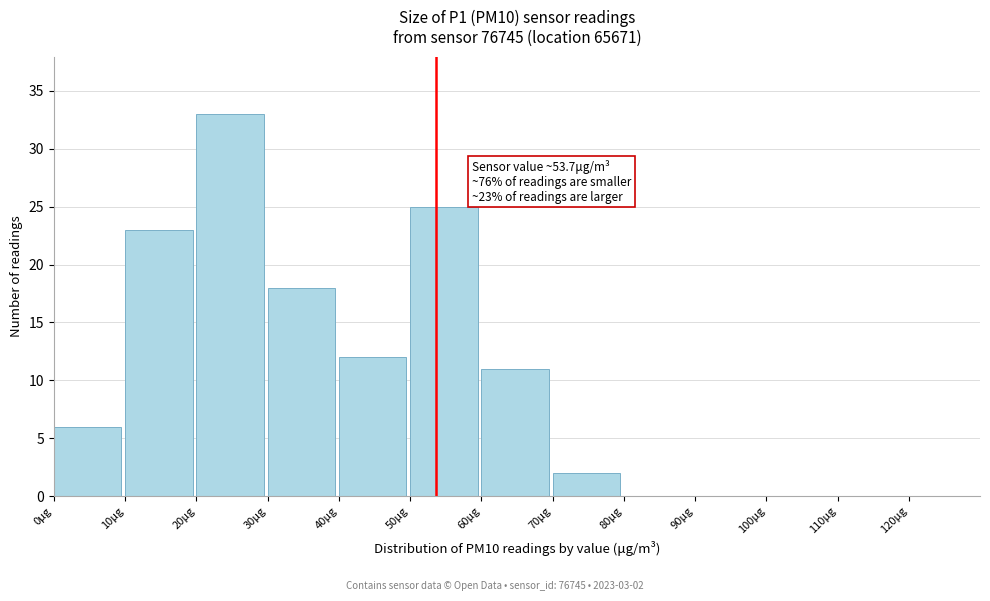

Which range on the x-axis has the tallest bar?

20 to 30